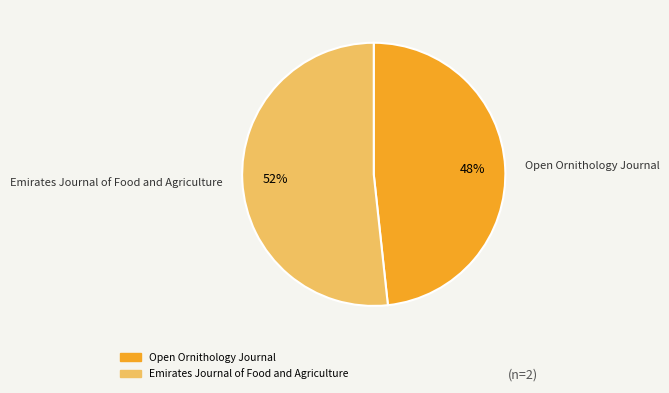

How many segments does this pie chart have?

2